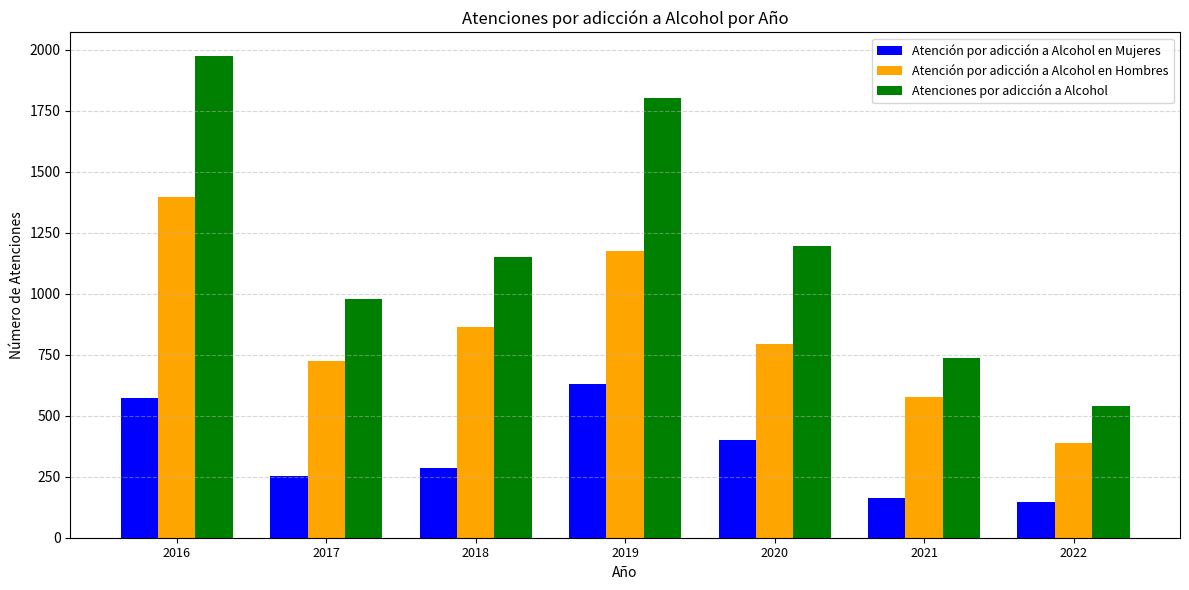

At which category does the chart reach its peak across all series?

2016